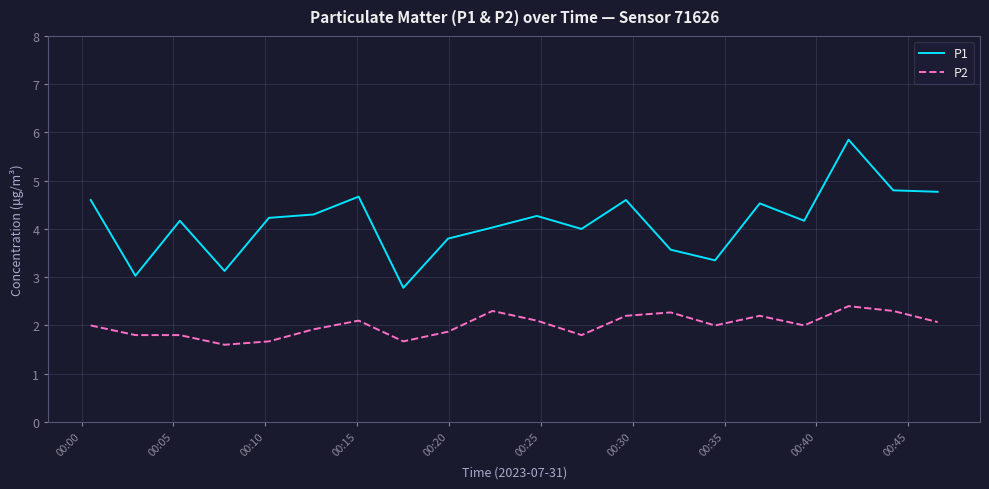

True or false: P1 and P2 cross at least once.

False